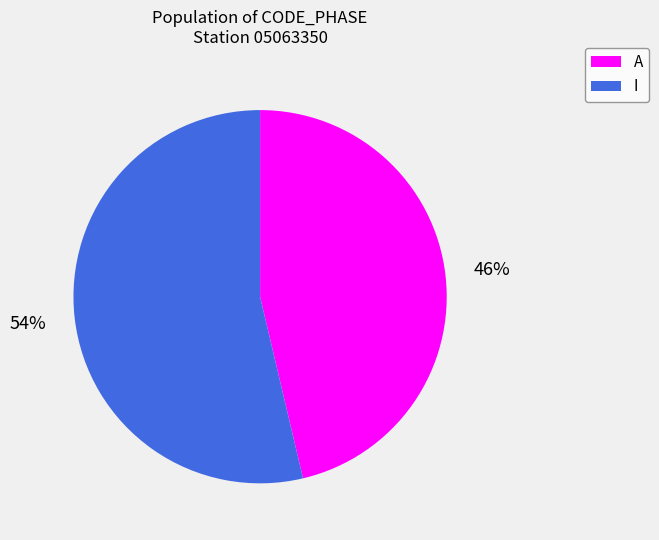

Which category has the smallest portion of the pie?

A